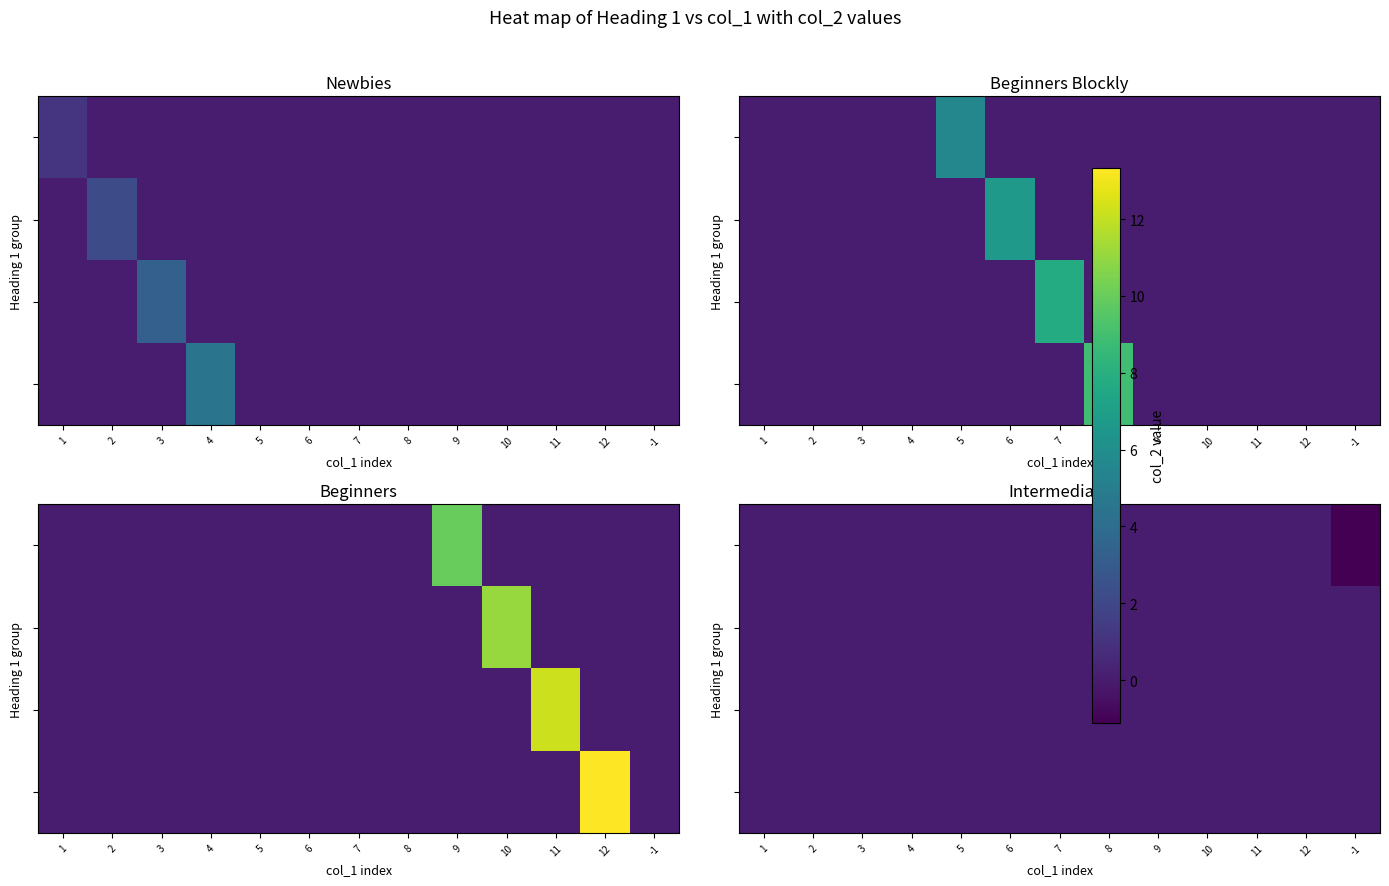

How many series are shown in this chart?

4